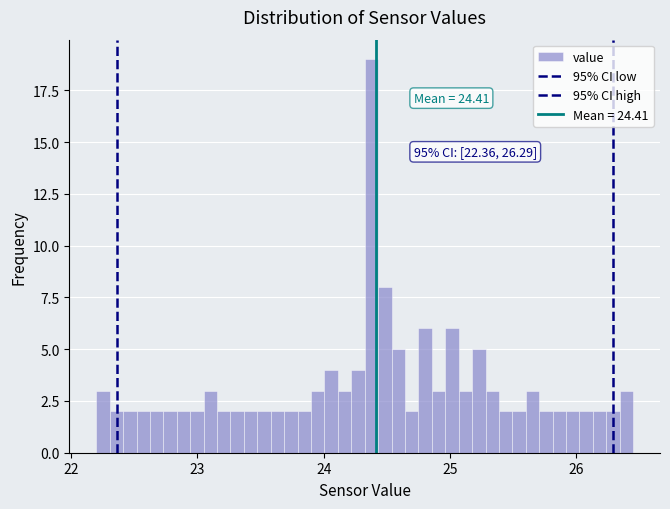

Around what value on the x-axis is the tallest bar? Give the approximate position of its centre, as read against the axis.

24.4